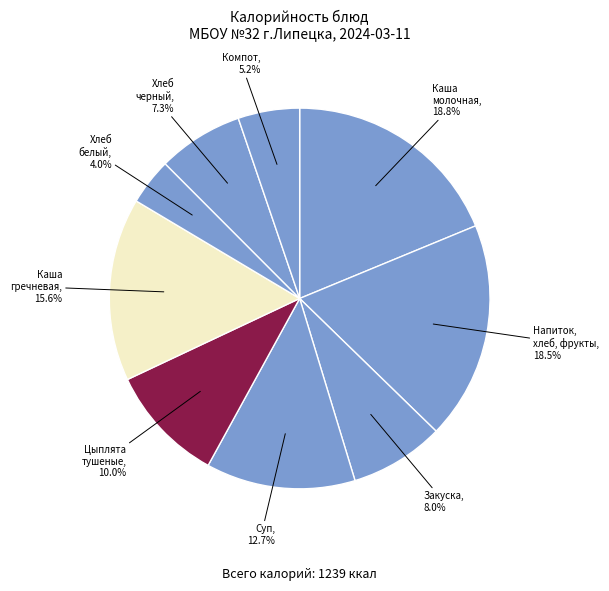

Count the number of slices in the pie.

9